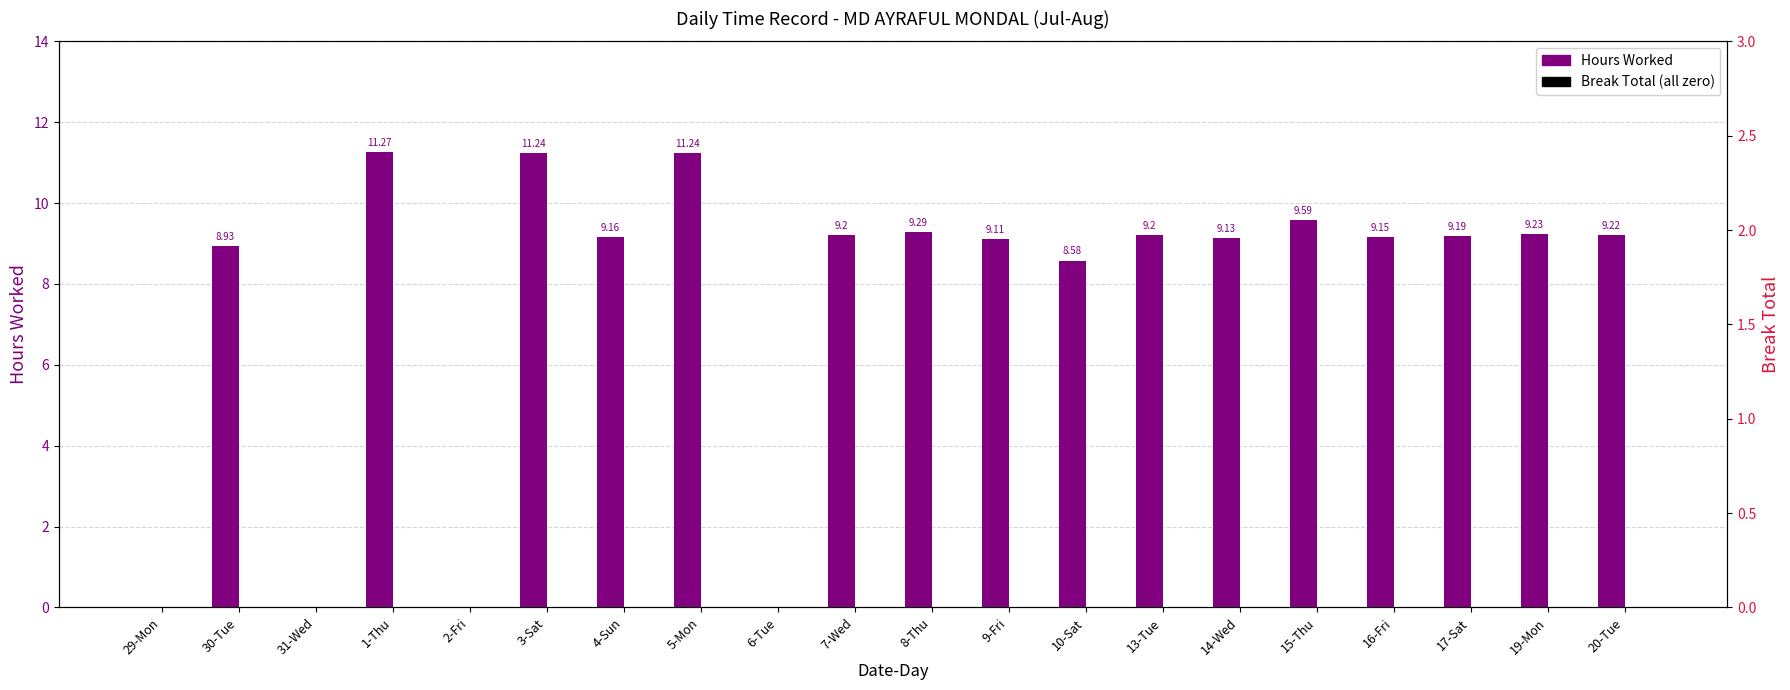

How many positive values does the Hours Worked series have?

16